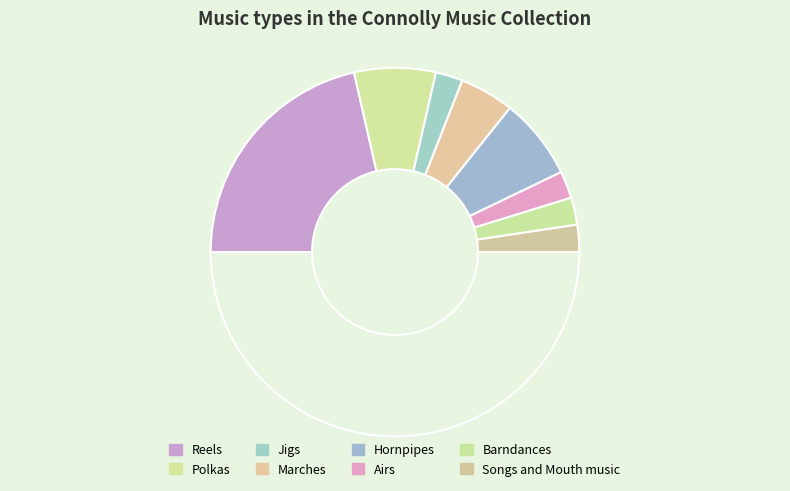

To the nearest percent, what is the difference between the largest and smallest slice percentages?

38%